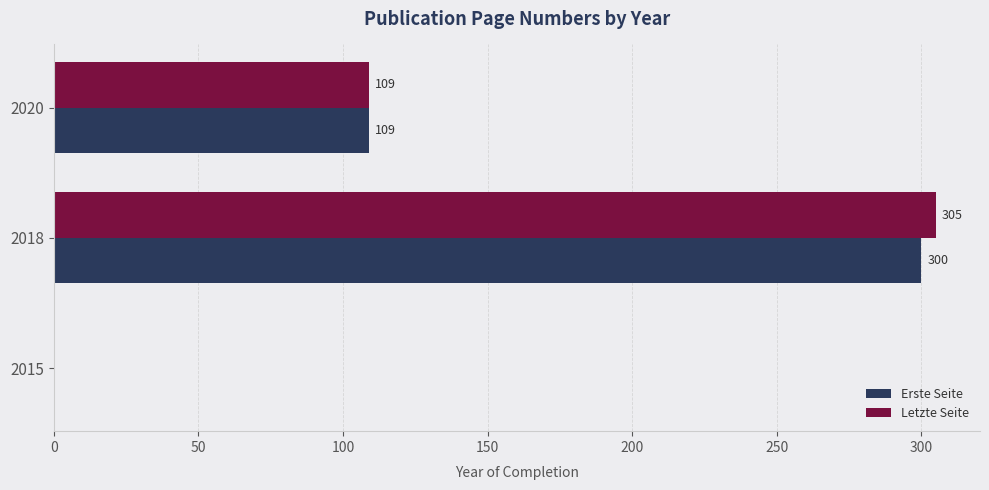

The Letzte Seite series shows -122 at 2015. True or false?

False